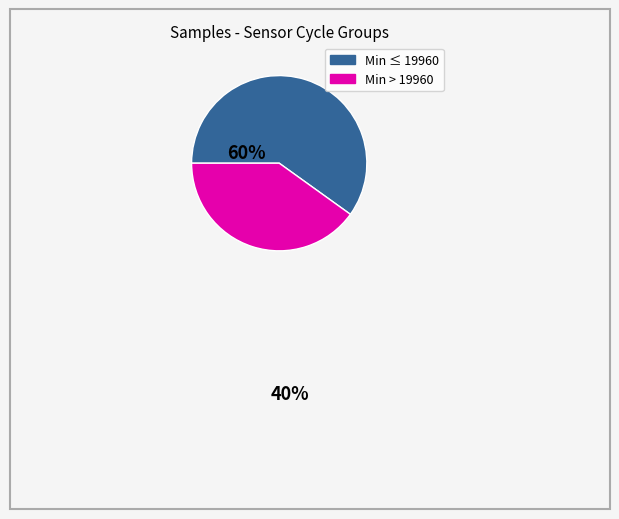

Is there any slice that represents more than half of the pie?

Yes